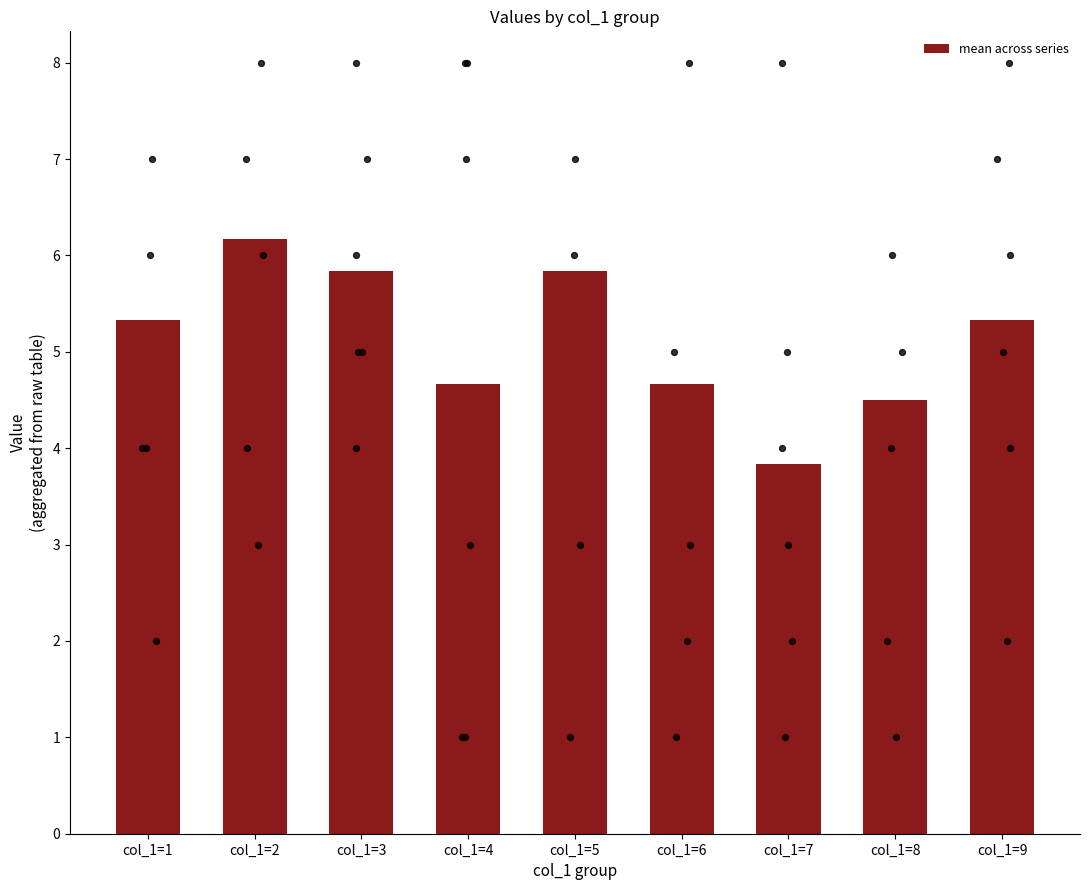

Approximately how many times larger is the value at col_1=3 compared to col_1=1?

1.1